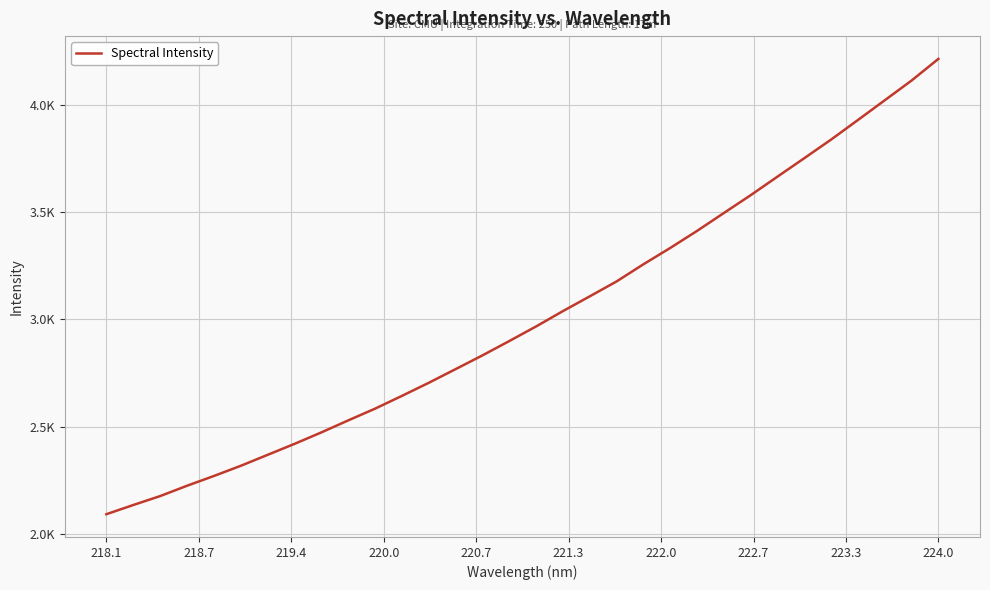

True or false: the data has more than 2 interior local peaks.

False